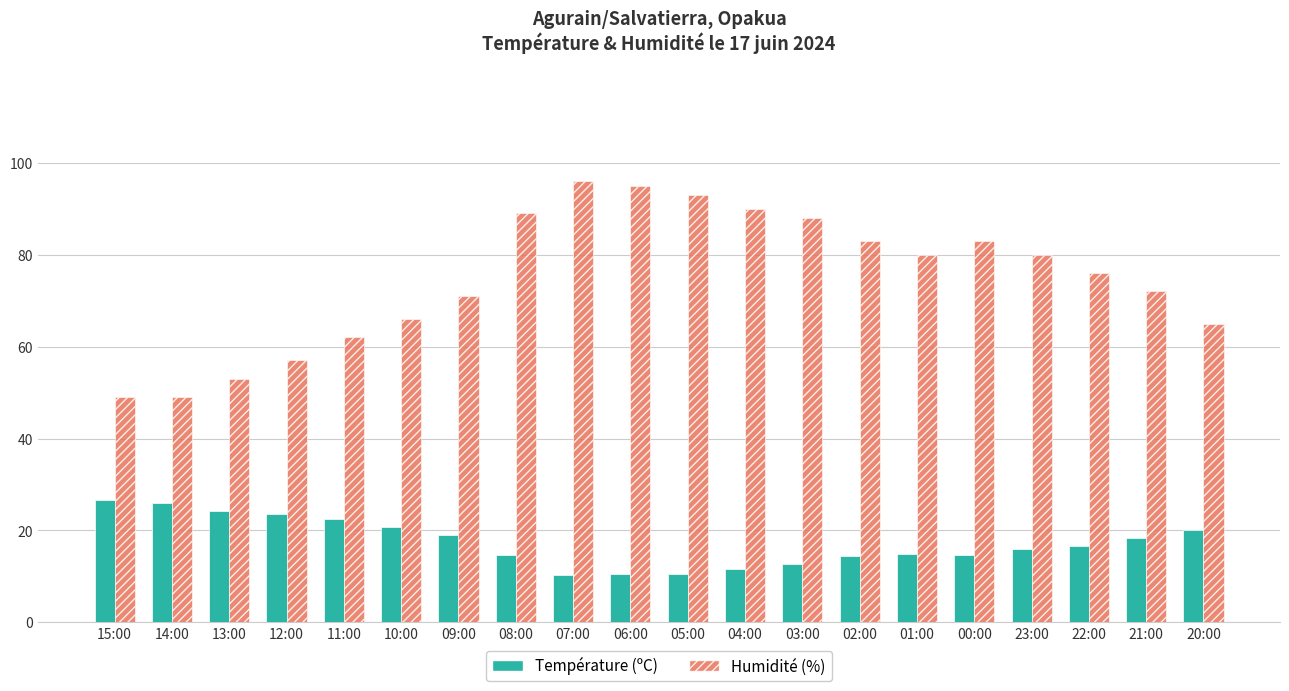

The Humidité (%) series shows 91.2 at 13:00. True or false?

False